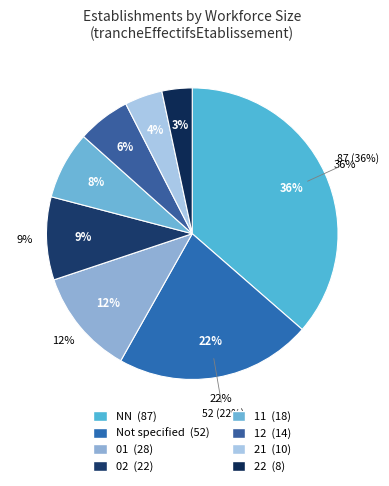

To the nearest percent, what percentage of the pie is 11?

8%